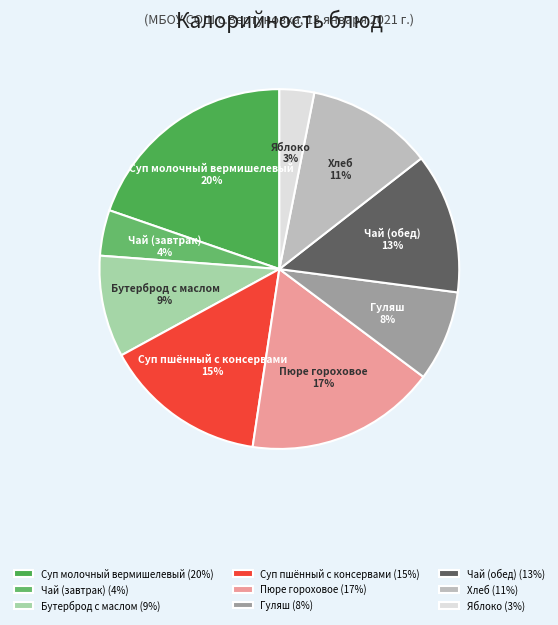

Count the number of slices in the pie.

9